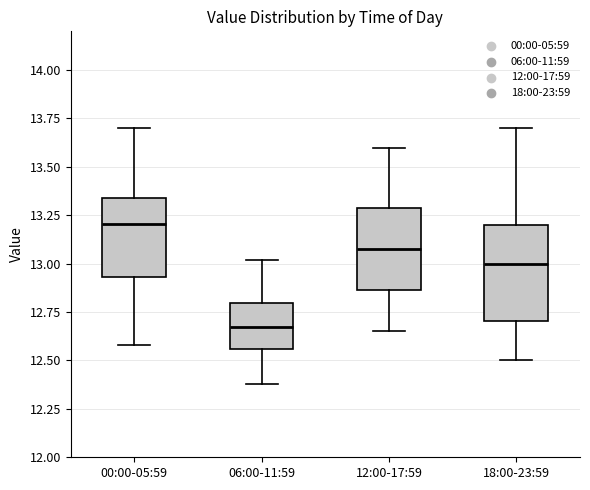

Reading left to right, read every box against the y-axis: the position of its median line, the range the box covers, and the ends of its whiskers. The values are not printed on the chart, so give them approximately, as read against the axis.

00:00-05:59: median 13.20, box 12.95 to 13.35, whiskers 12.60 to 13.70
06:00-11:59: median 12.70, box 12.55 to 12.80, whiskers 12.40 to 13.00
12:00-17:59: median 13.10, box 12.85 to 13.30, whiskers 12.65 to 13.60
18:00-23:59: median 13.00, box 12.70 to 13.20, whiskers 12.50 to 13.70